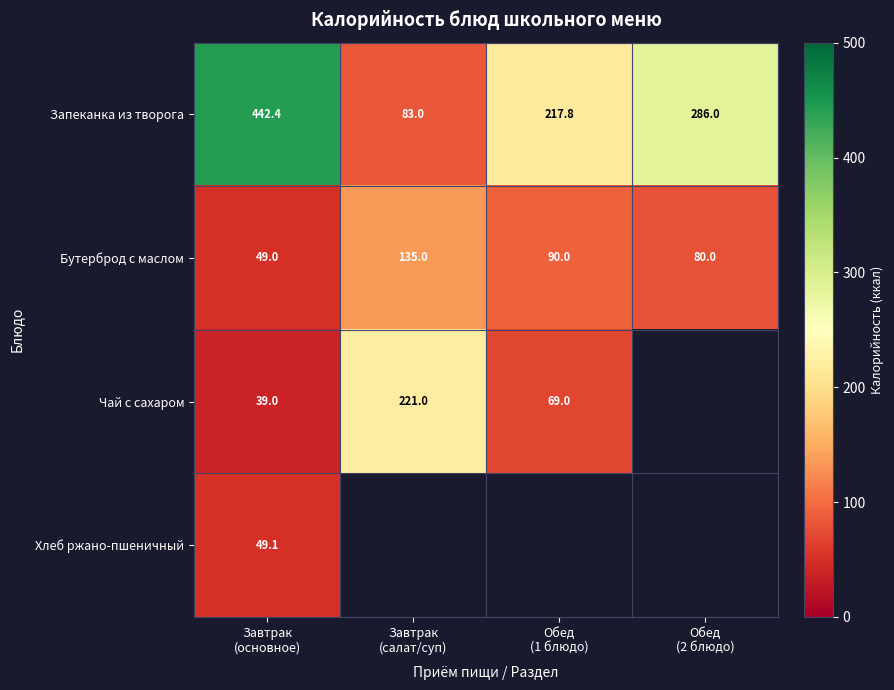

Count the Бутерброд с маслом values in the range 80 to 135.

3